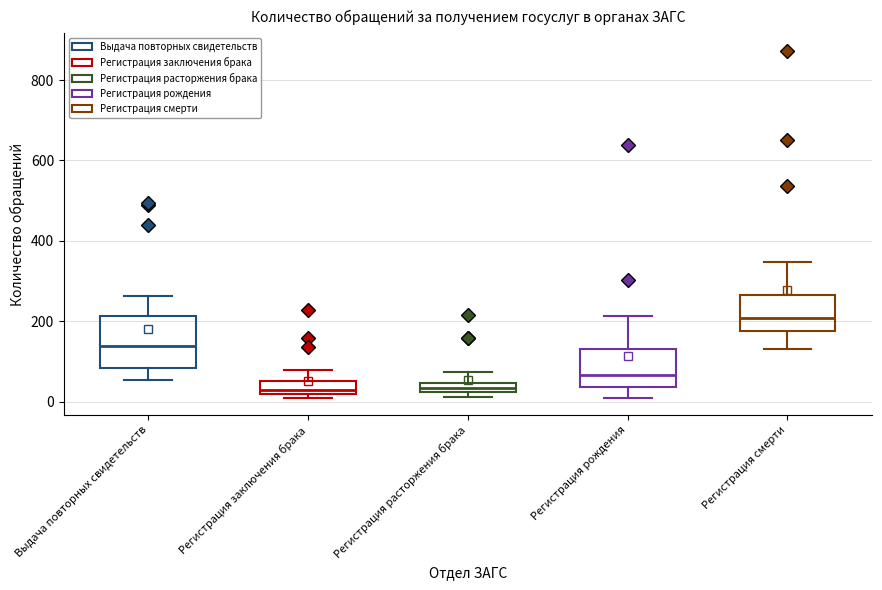

Comparing the boxes themselves (not the whiskers), which one is the tallest?

Выдача повторных свидетельств